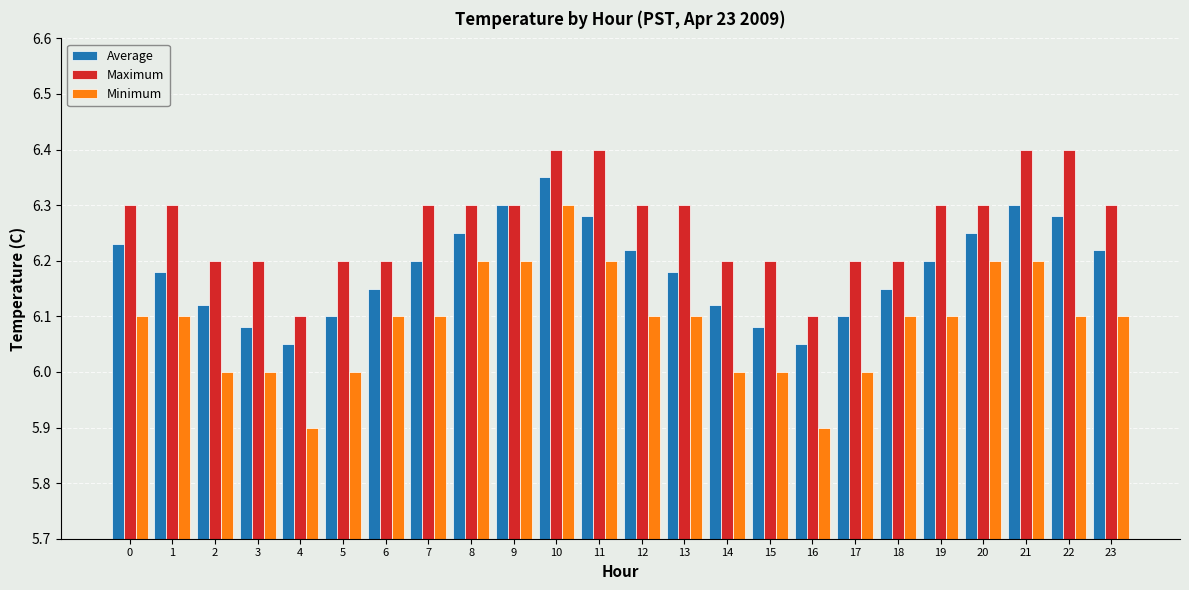

Rank the series by their average value, from lowest to highest.

Minimum, Average, Maximum